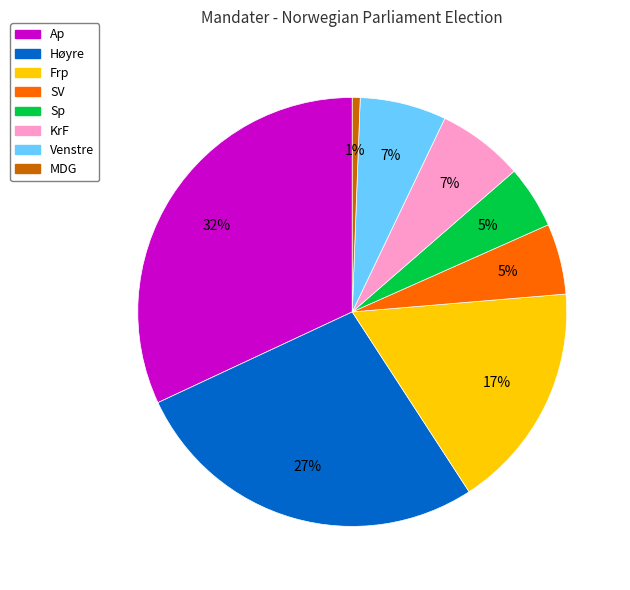

To the nearest percent, what portion does Høyre represent?

27%